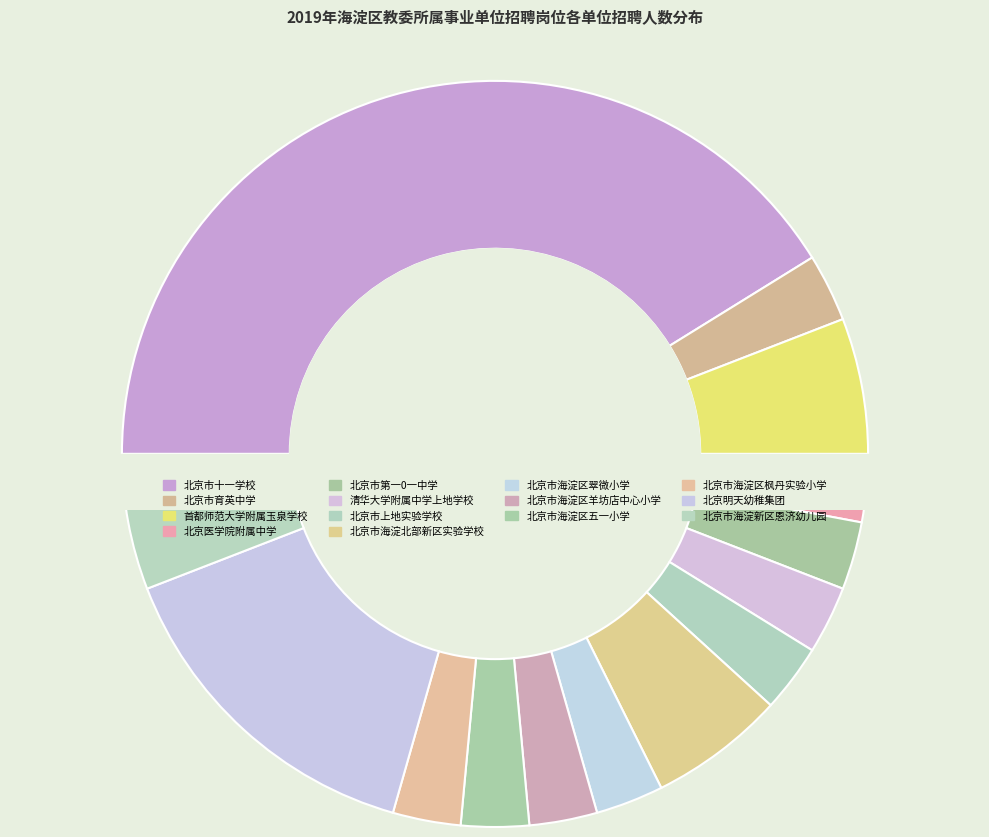

What is the largest slice in the pie chart?

北京市十一学校